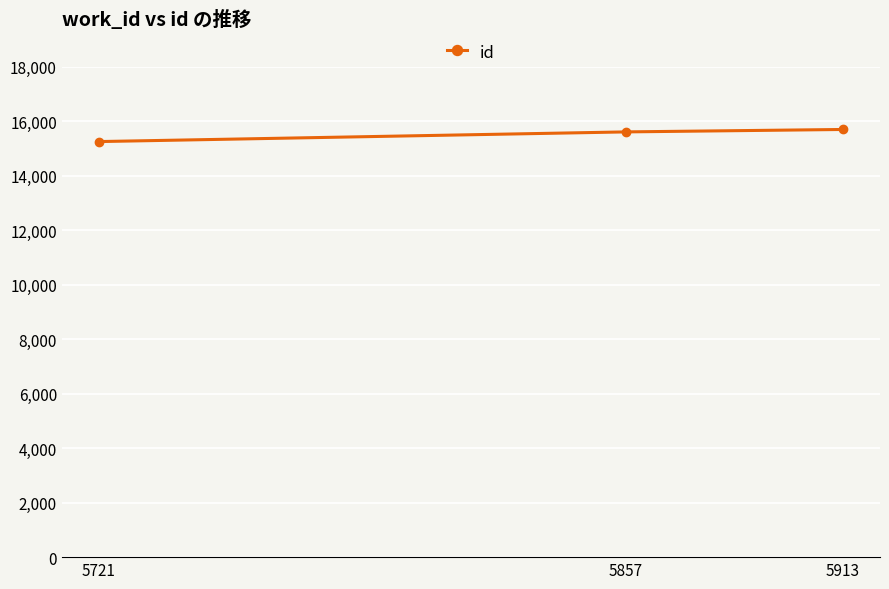

What is the maximum value shown in the chart?

15695